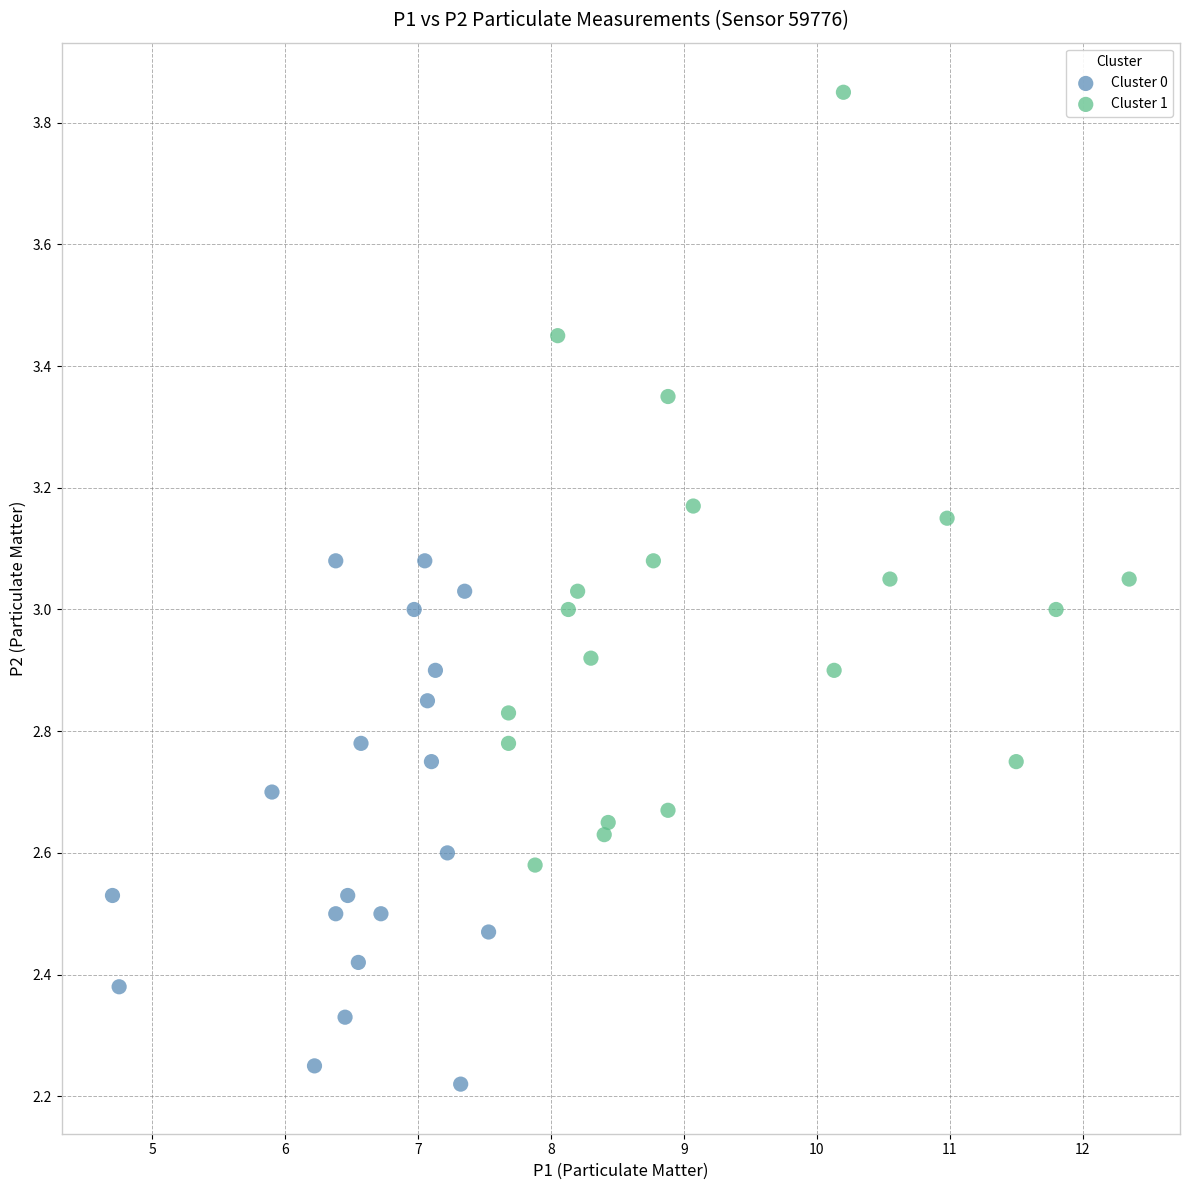

Which series contains the highest Y value?

Cluster 1